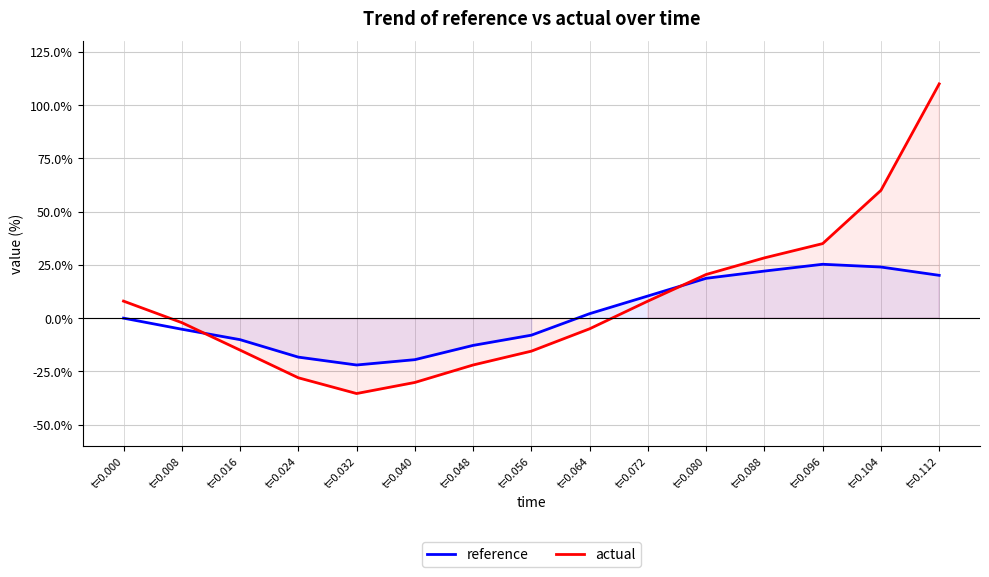

Where does the reference series first go above 0?

t=0.064